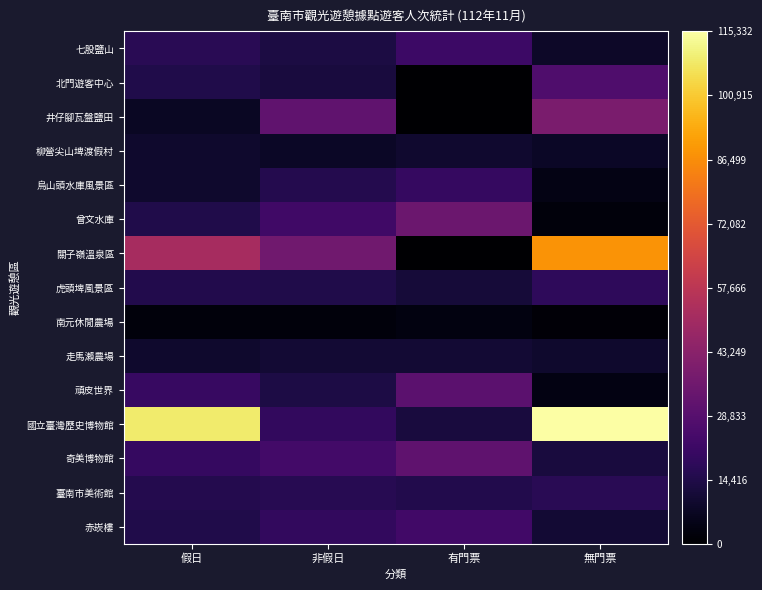

Which series has the largest total across all categories?

國立臺灣歷史博物館